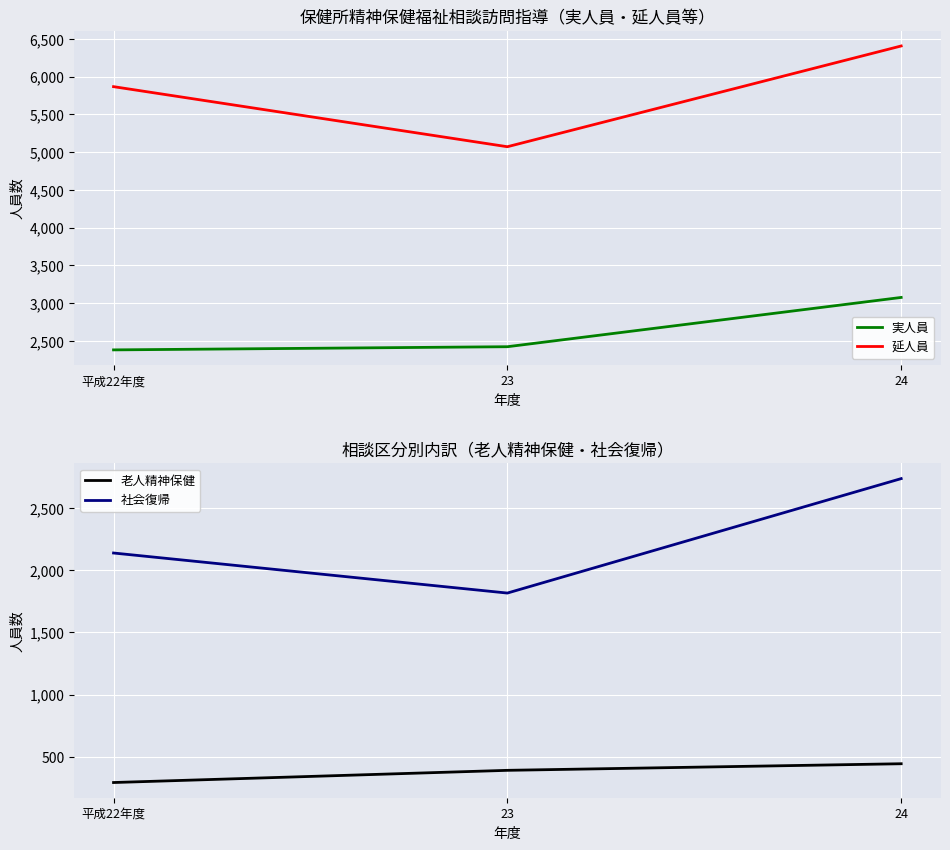

At which label does 延人員 reach its peak?

24